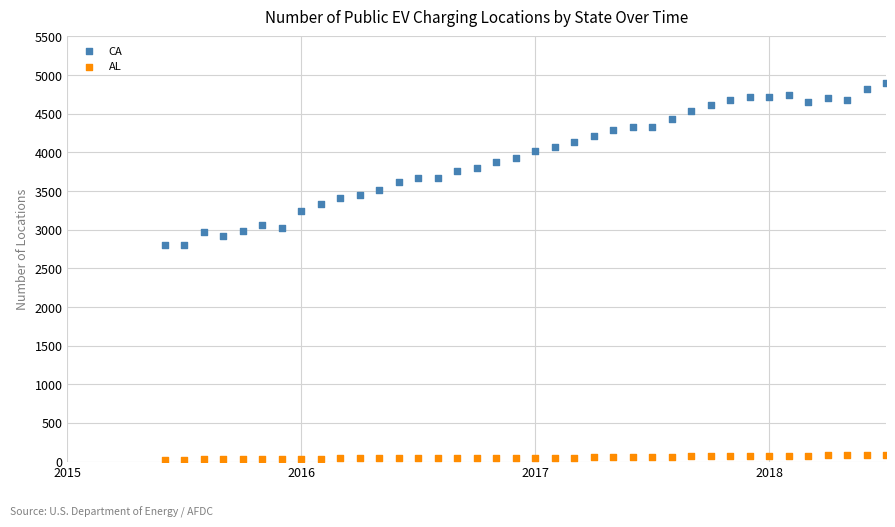

Which series reaches the minimum Y coordinate?

AL